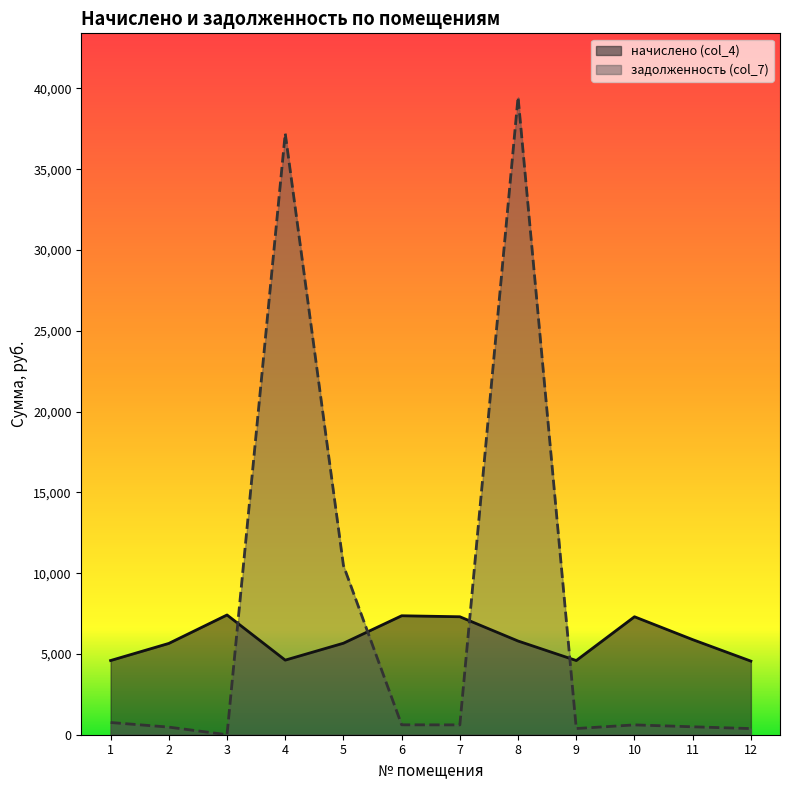

Which category has the highest value across all series?

8